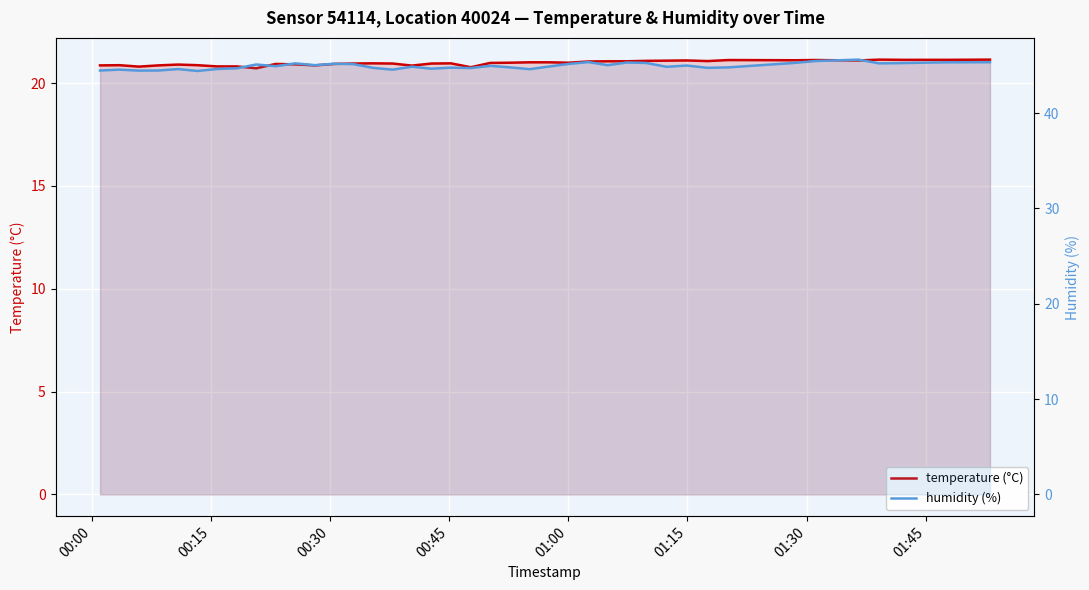

True or false: temperature (°C) and humidity (%) cross at least once.

False